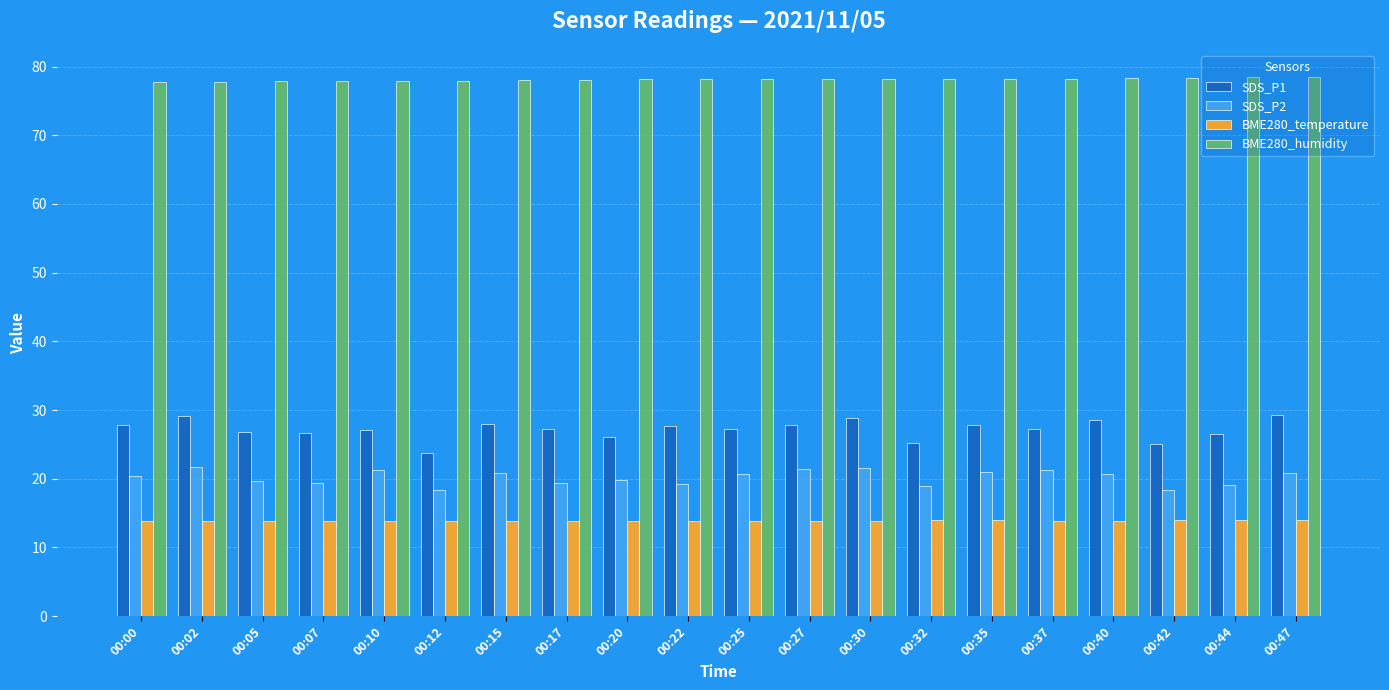

Is it true that BME280_temperature equals 19.7 at 00:12?

False